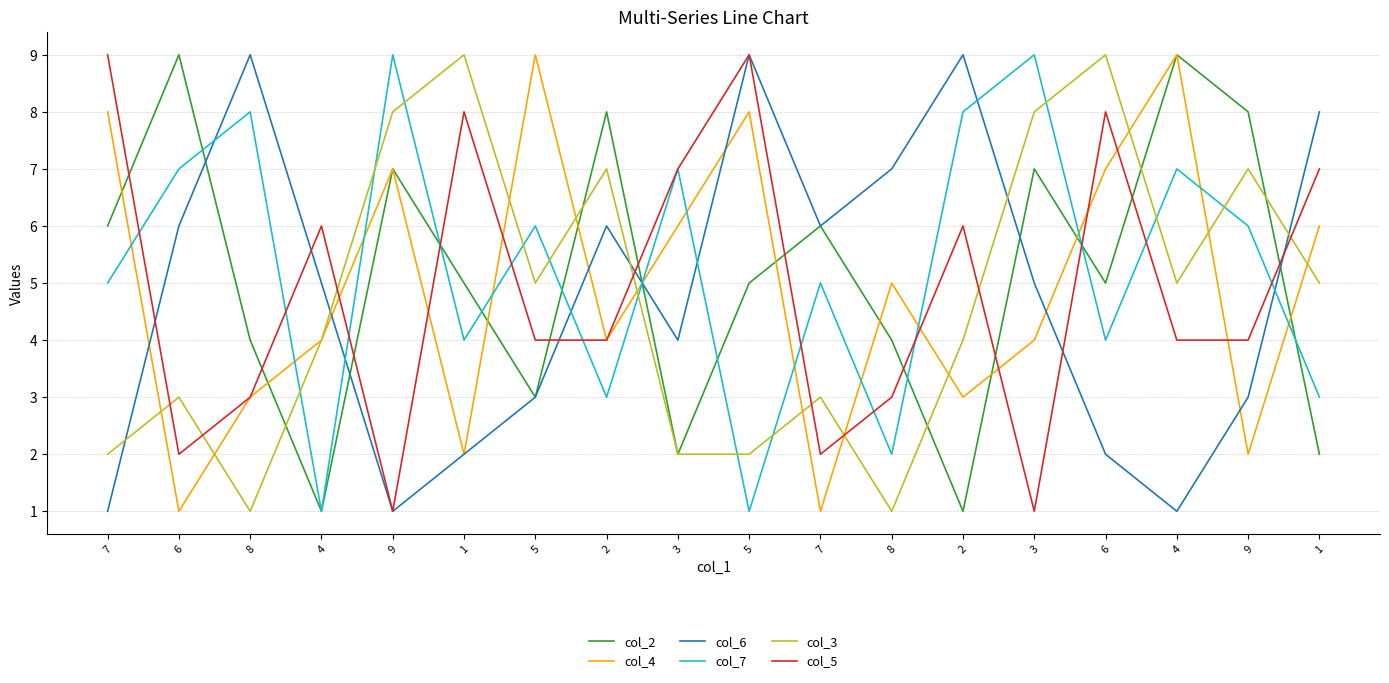

Where is the first local minimum for col_5?

6